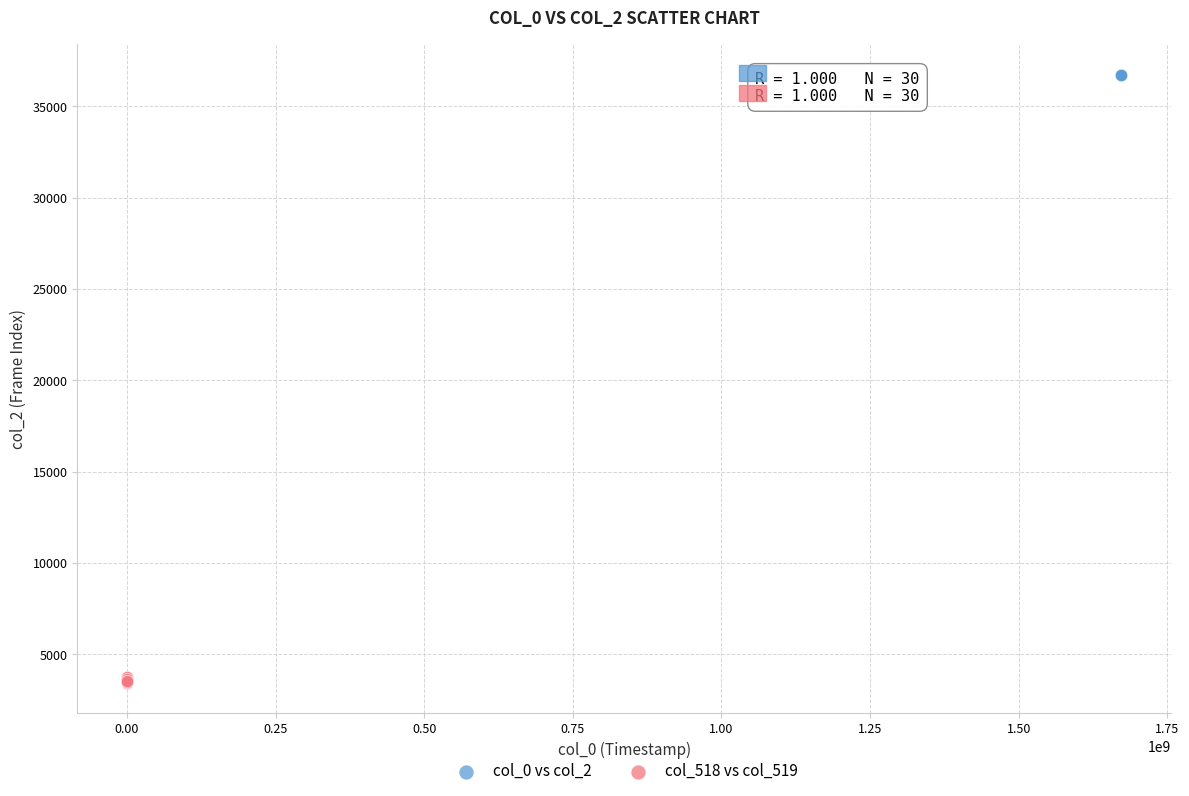

Which series reaches the minimum Y coordinate?

col_518 vs col_519